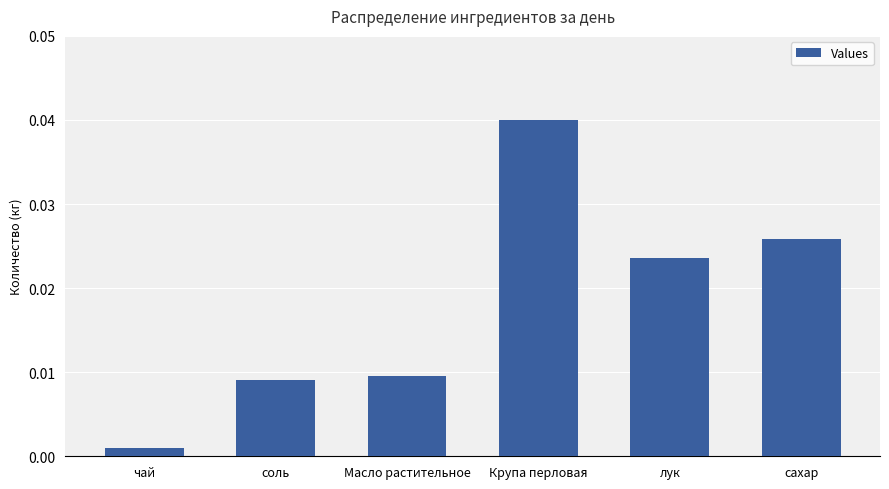

Count the number of categories in the chart.

6